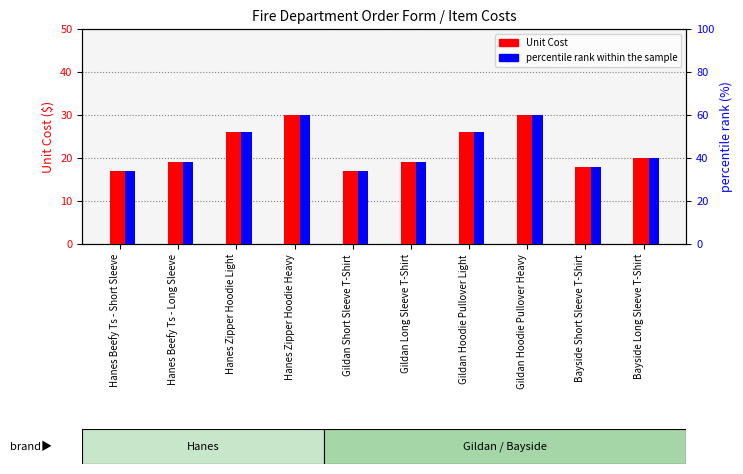

At which category is the sum across all series the highest?

Hanes Zipper Hoodie Heavy